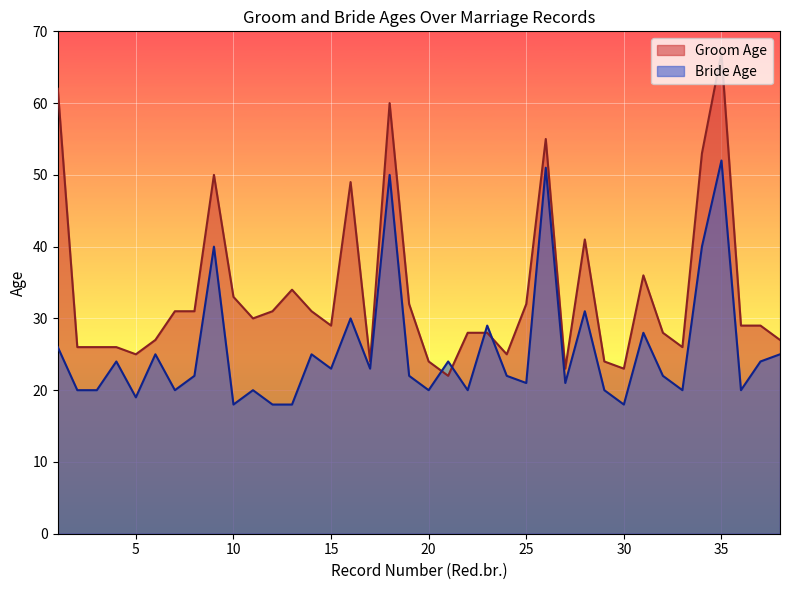

Between 8 and 17, which series saw the biggest shift?

Groom Age